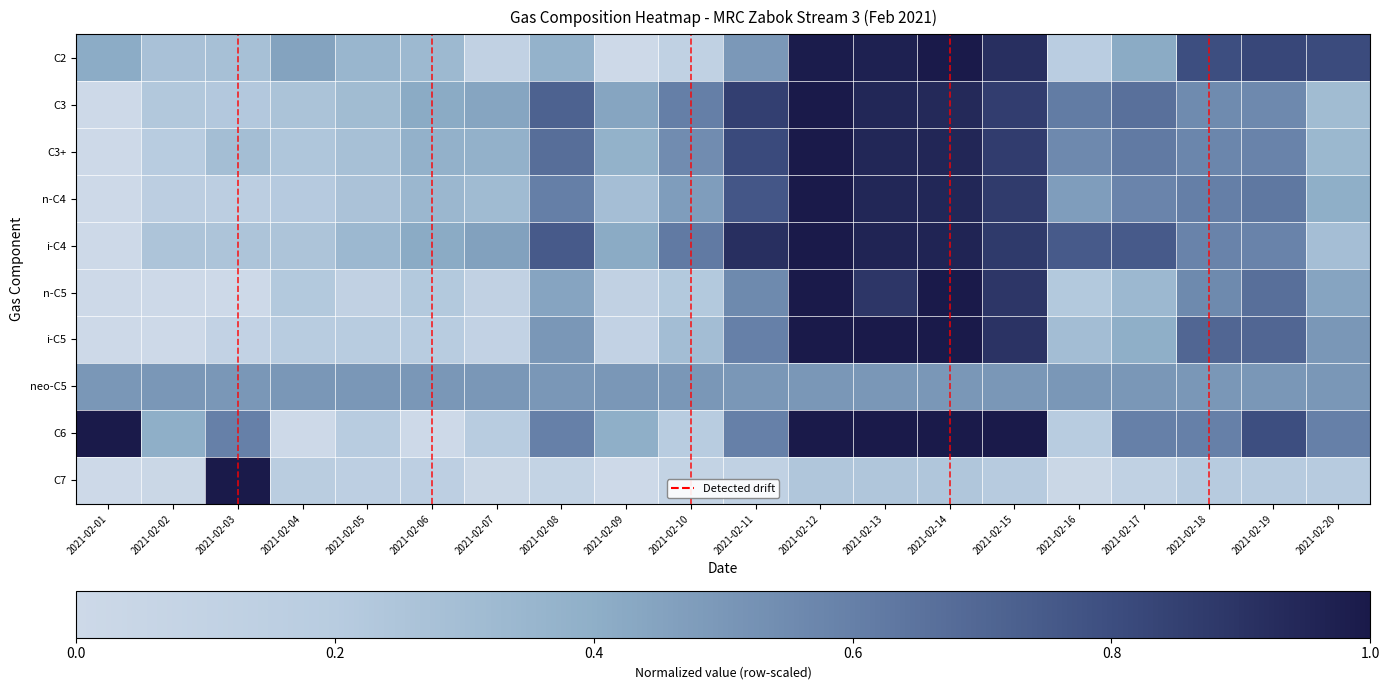

What is the total value across all series at 2021-02-18?

5.7